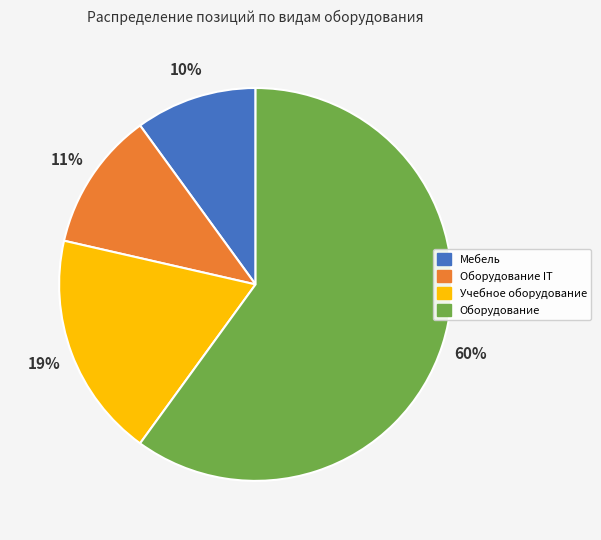

Which has a higher value, Мебель or Оборудование IT?

Оборудование IT